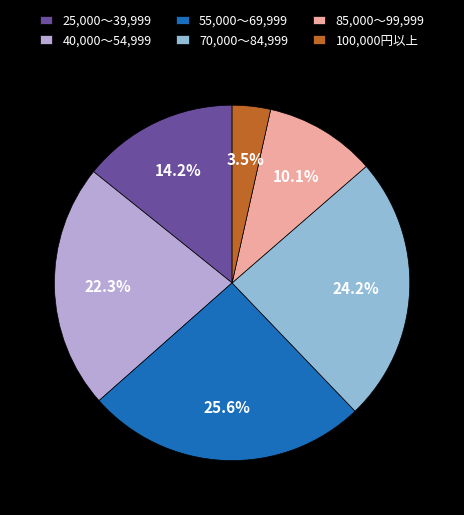

Do 85,000～99,999 and 100,000円以上 together represent more than half of the pie?

No